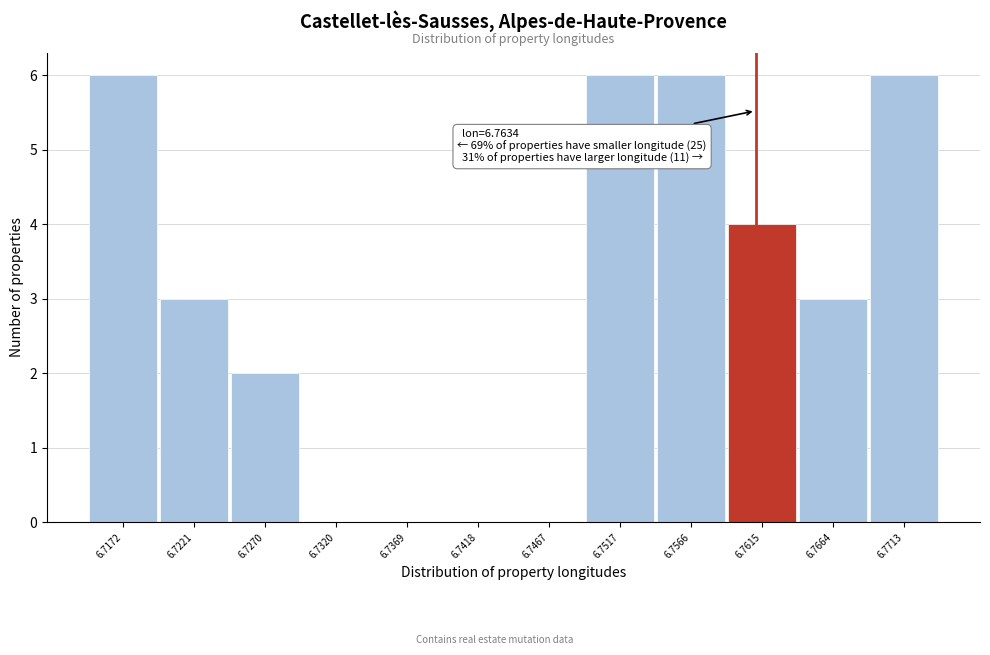

Reading left to right, extract all data points from this chart.

6.7172=6	6.7221=3	6.7270=2	6.7320=0	6.7369=0	6.7418=0	6.7467=0	6.7517=6	6.7566=6	6.7615=4	6.7664=3	6.7713=6